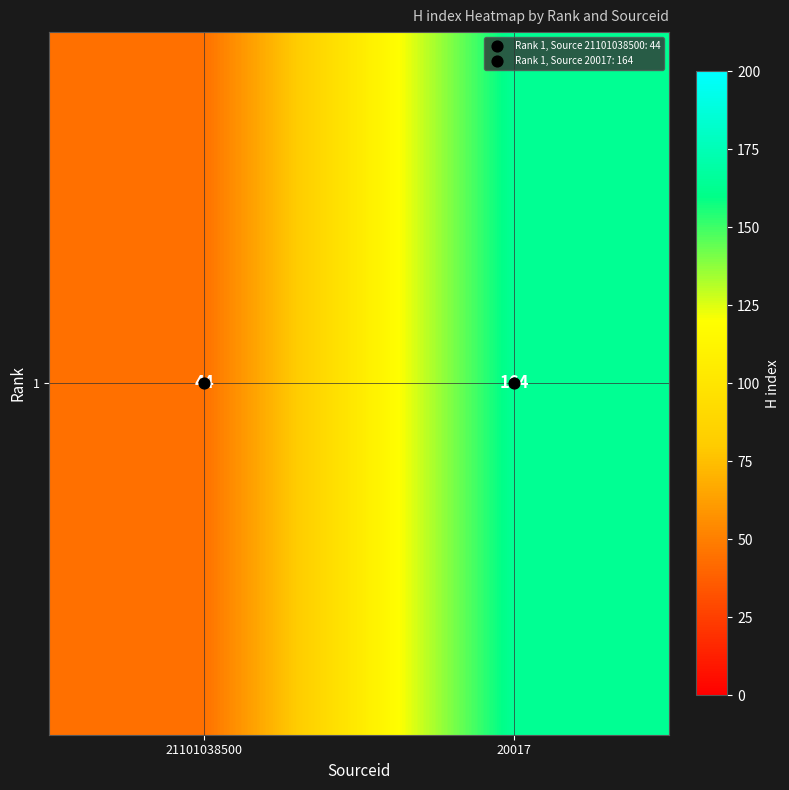

What is the ratio of the value at 21101038500 to the value at 20017?

0.3